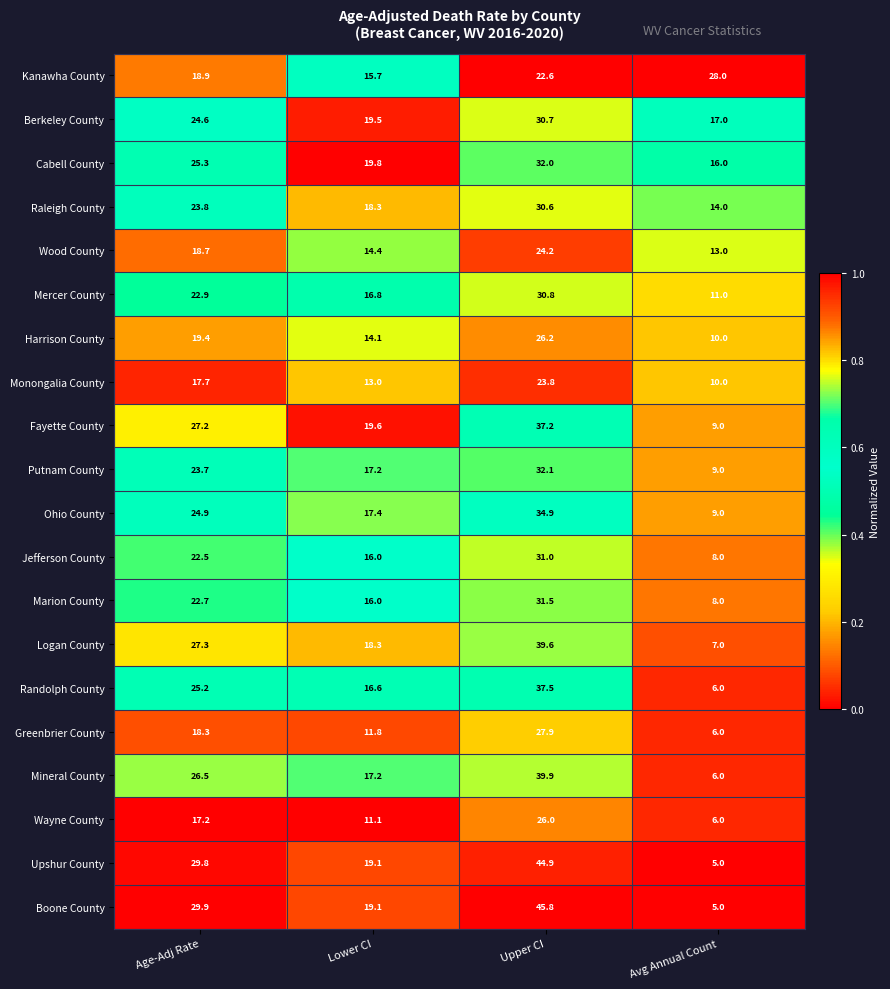

What is the total value across all series at Age-Adj Rate?

466.5